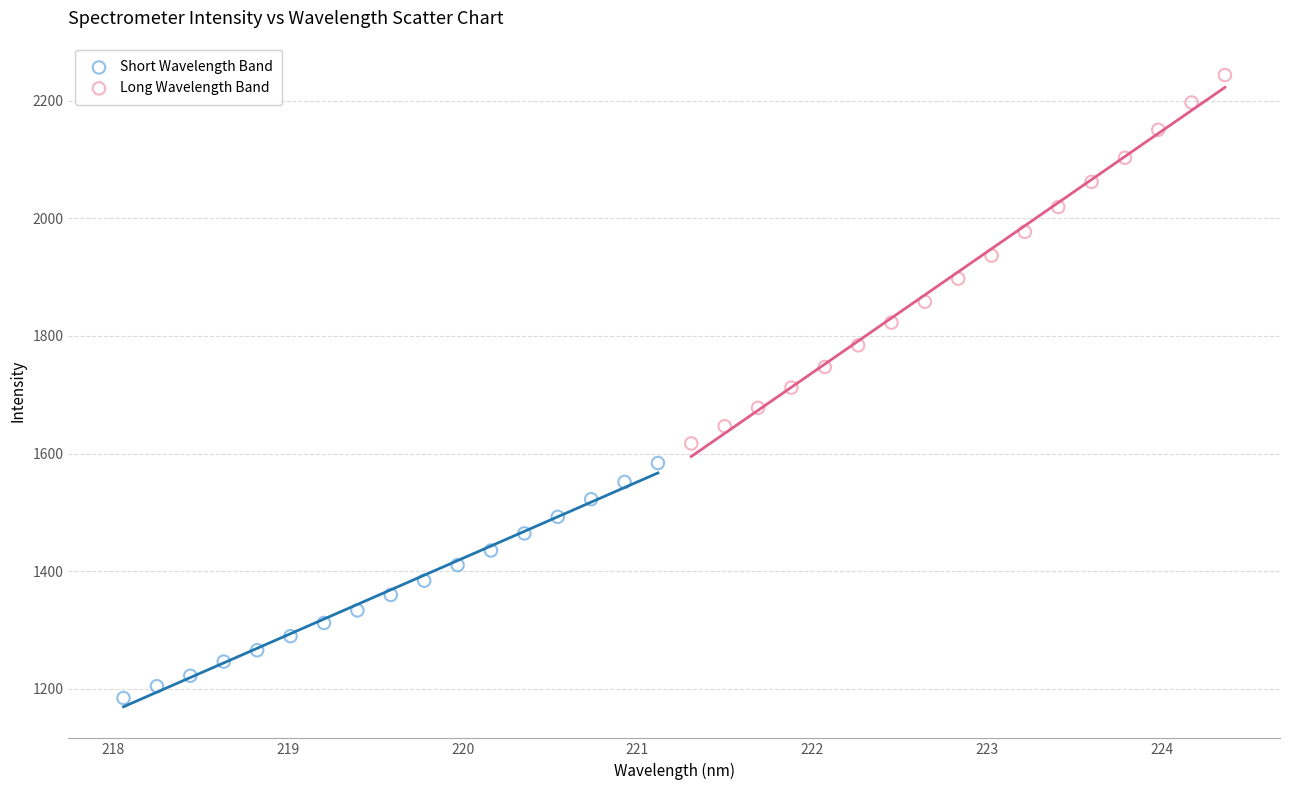

Which series reaches the maximum Y coordinate?

Long Wavelength Band